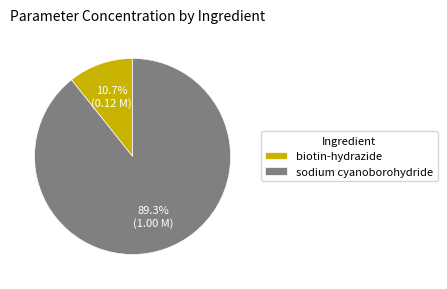

Between sodium cyanoborohydride and biotin-hydrazide, which is larger?

sodium cyanoborohydride